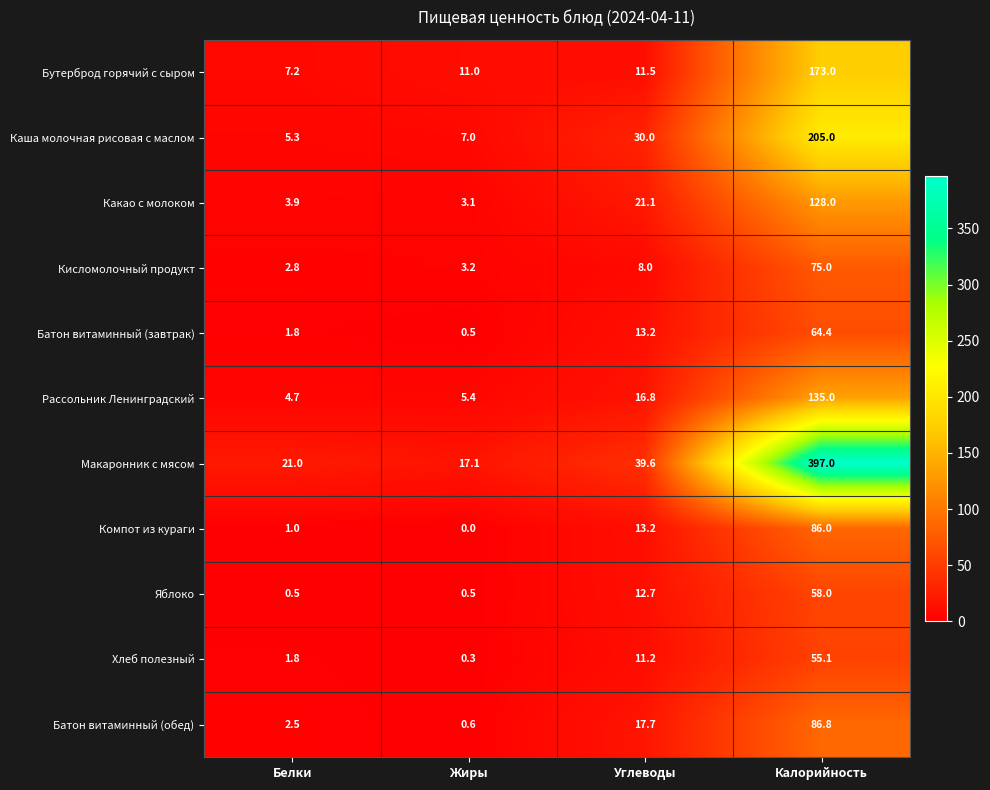

True or false: Каша молочная рисовая с маслом has a value of 2.9 at Белки.

False